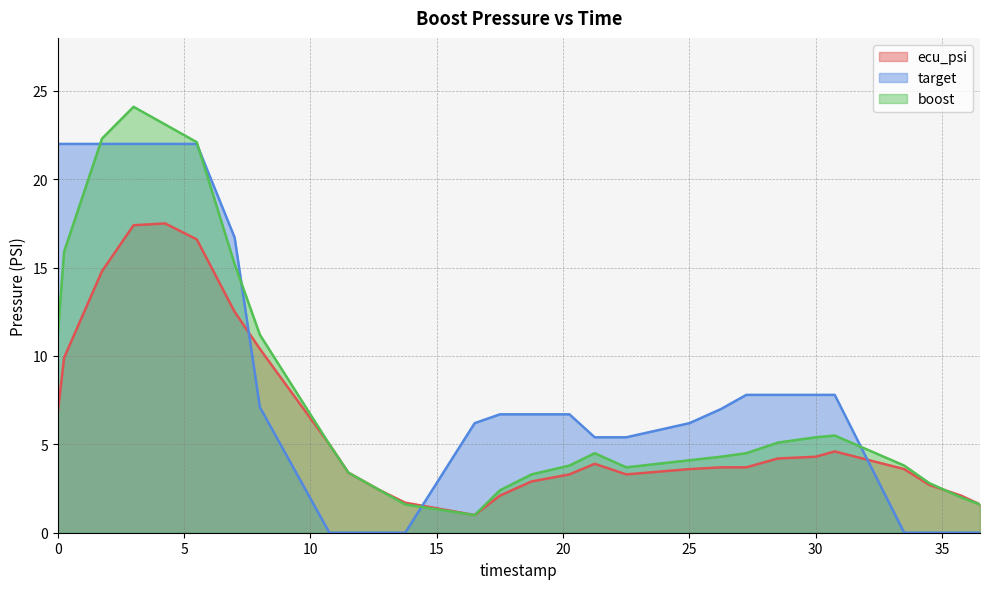

What is the sum of all target values?

237.3